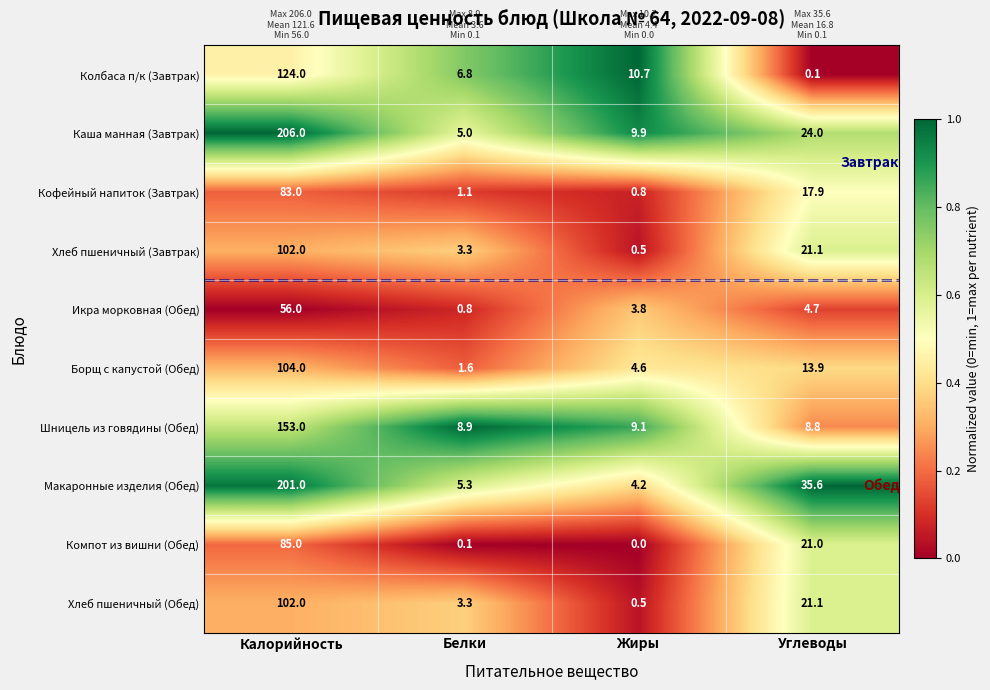

What is the maximum value for Компот из вишни (Обед)?

85.0